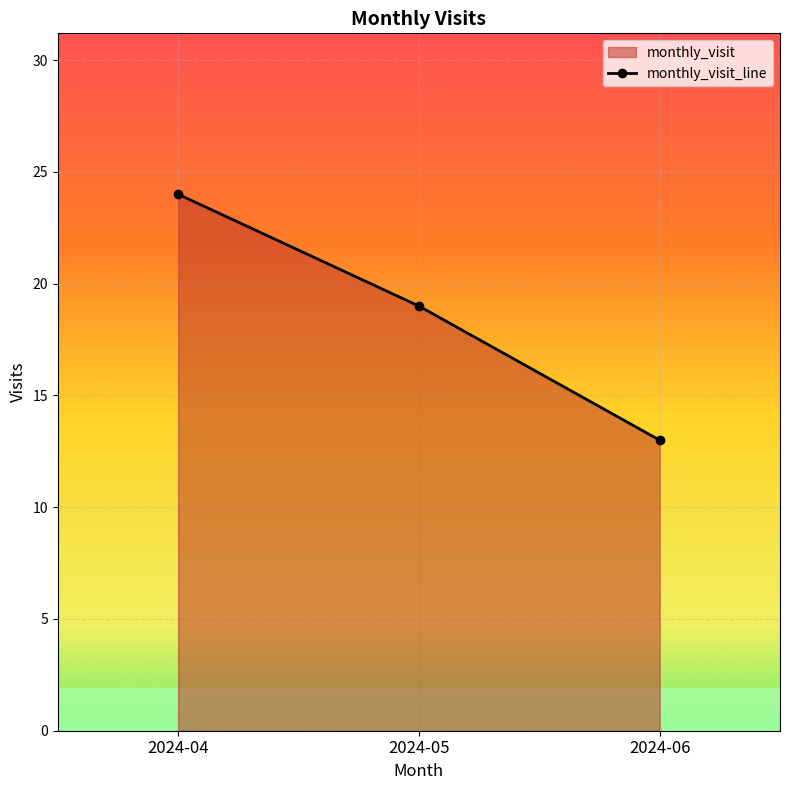

Approximately how many times larger is the value at 2024-04 compared to 2024-06?

1.8